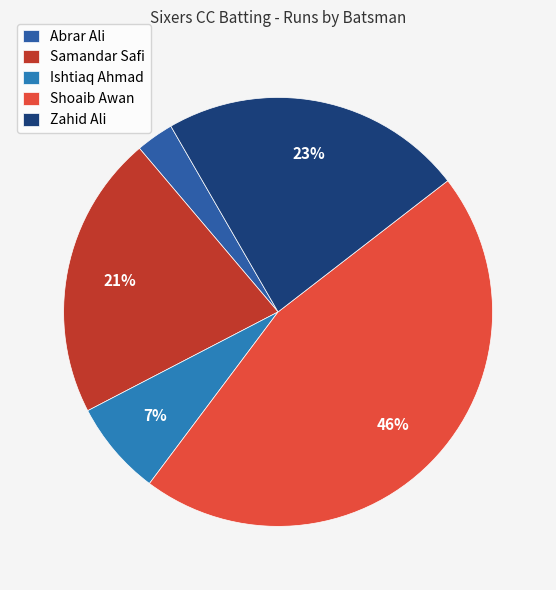

What is the smallest slice in the pie chart?

Abrar Ali